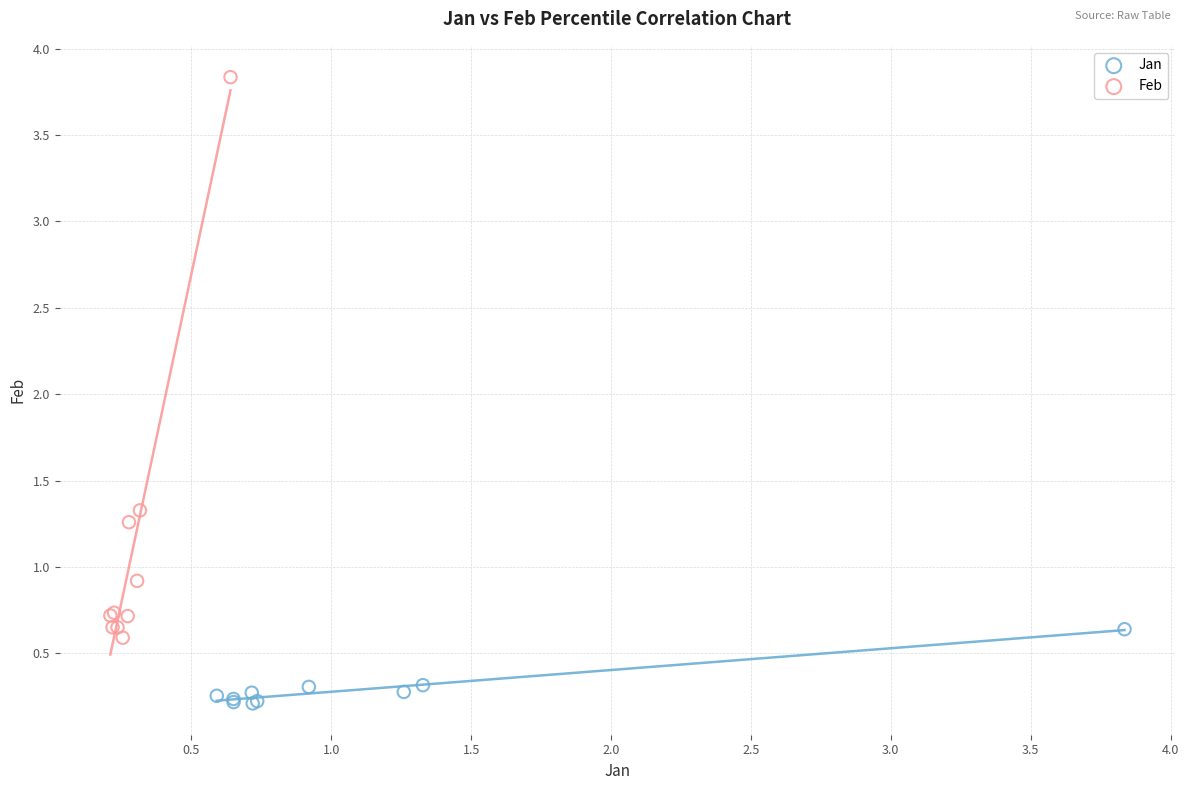

Which series has the widest spread of Y values?

Feb